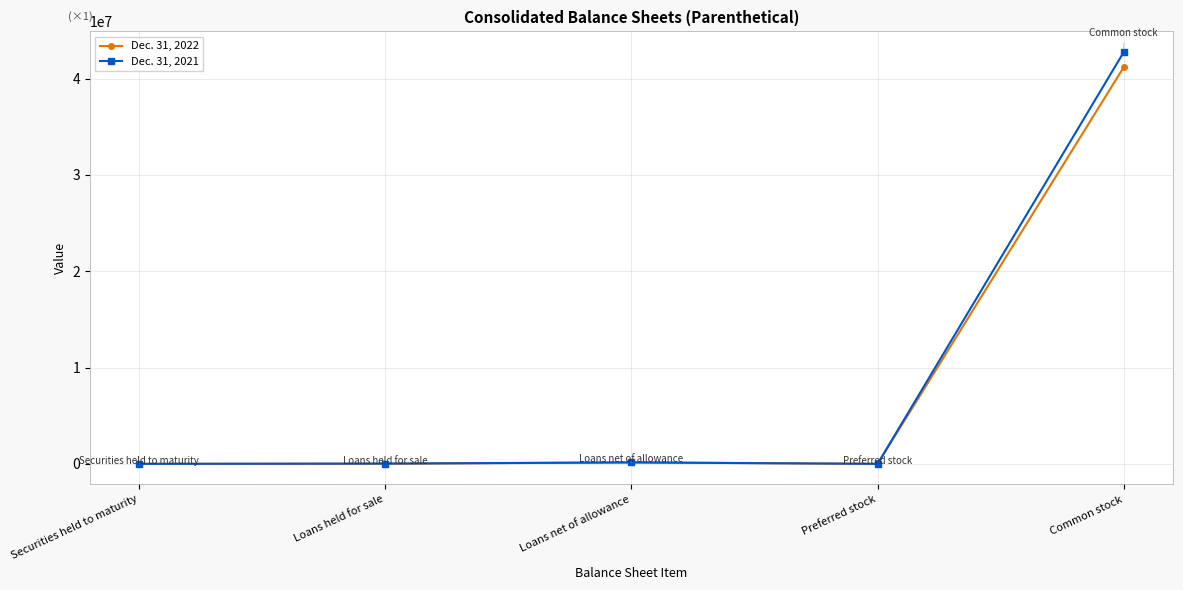

What is the spread (max minus min) of values at Common stock?

1565557